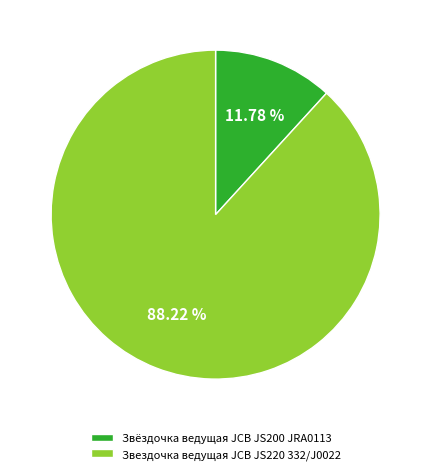

How many slices are in this pie chart?

2